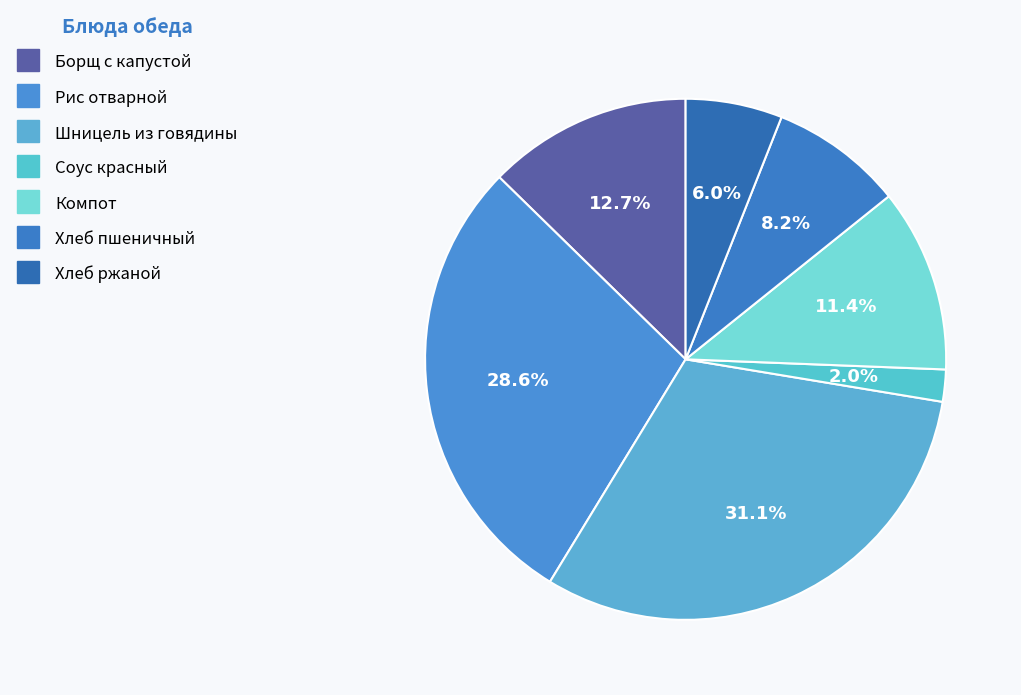

Which category has the smallest portion of the pie?

Соус красный